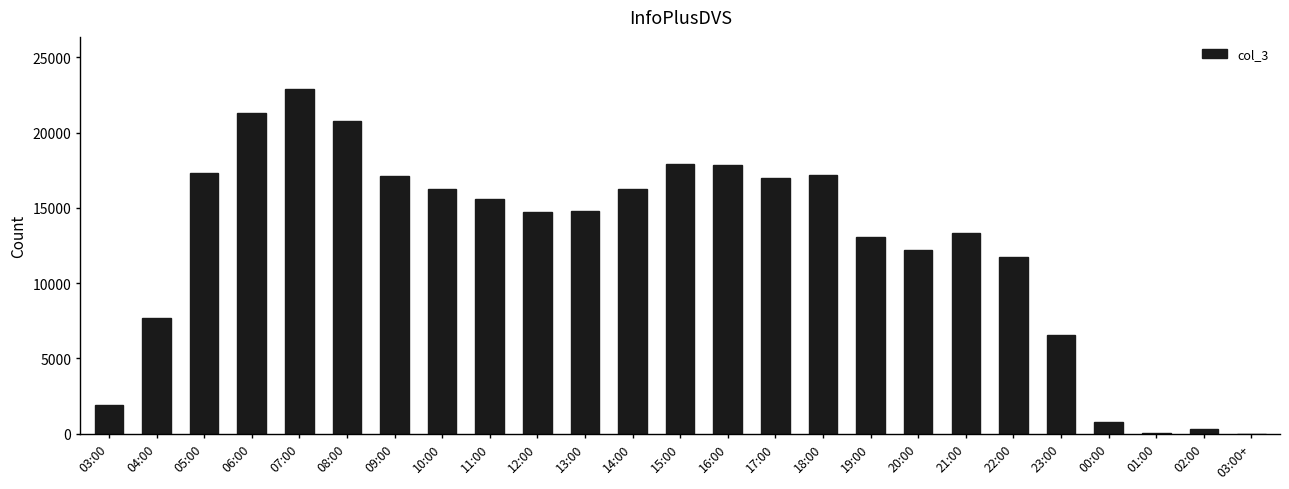

Between 03:00+ and 05:00, which is larger?

05:00